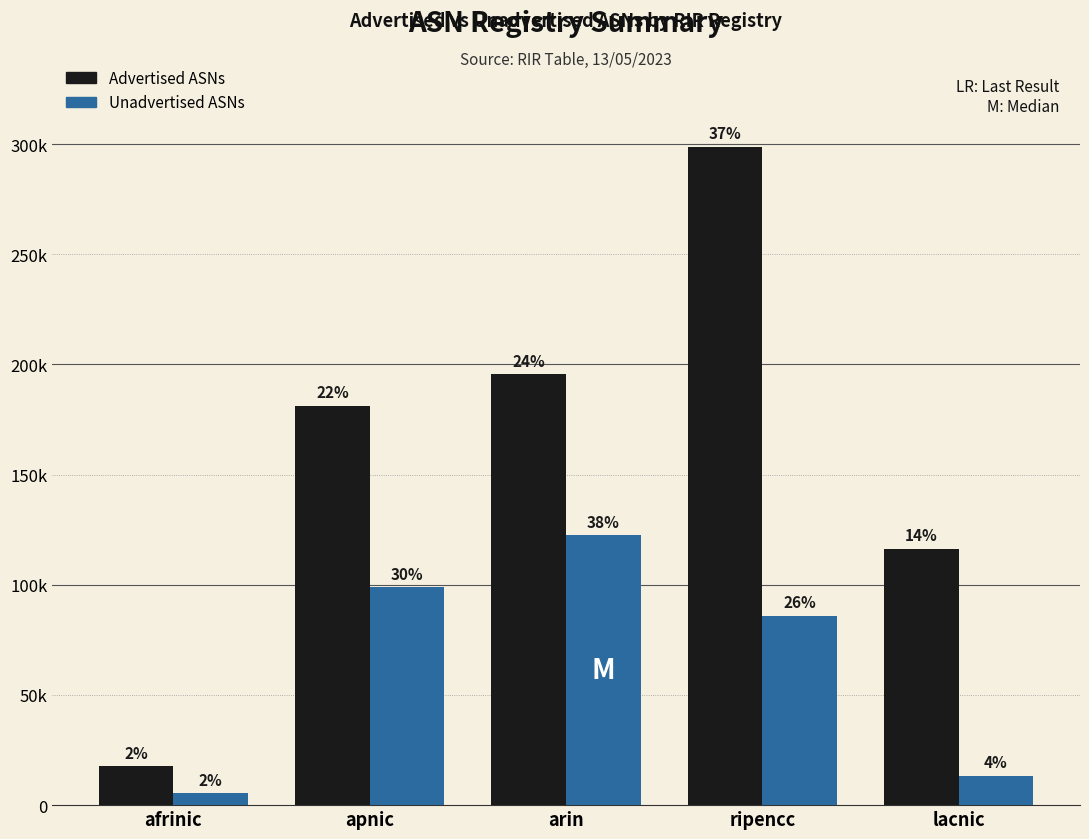

Which series has the largest total across all categories?

Advertised ASNs